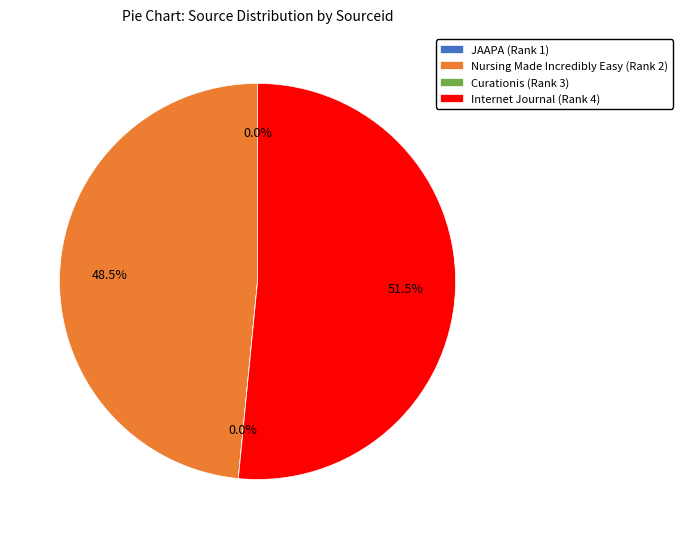

To the nearest percent, what is the average slice percentage?

25%